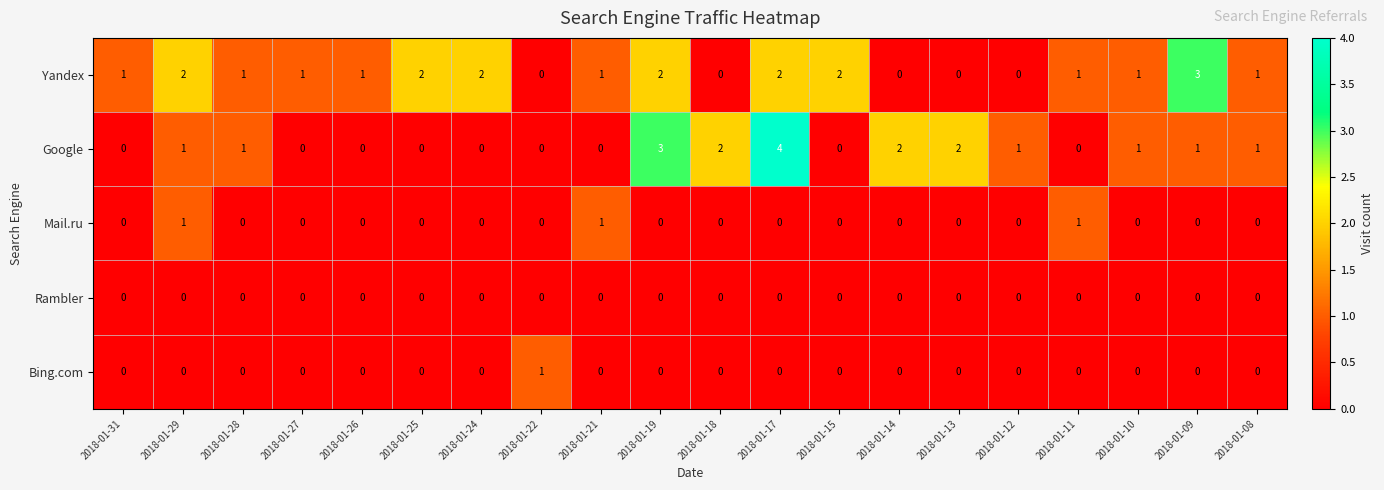

How many Bing.com values are between 0 and 1?

20